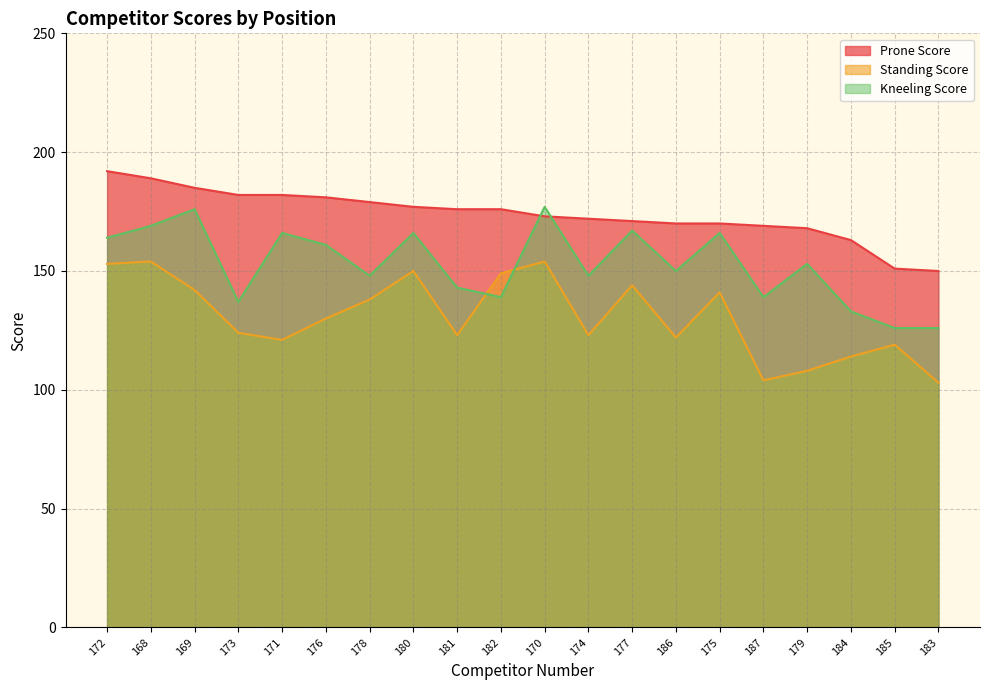

At which label is Prone Score closest to 171?

177